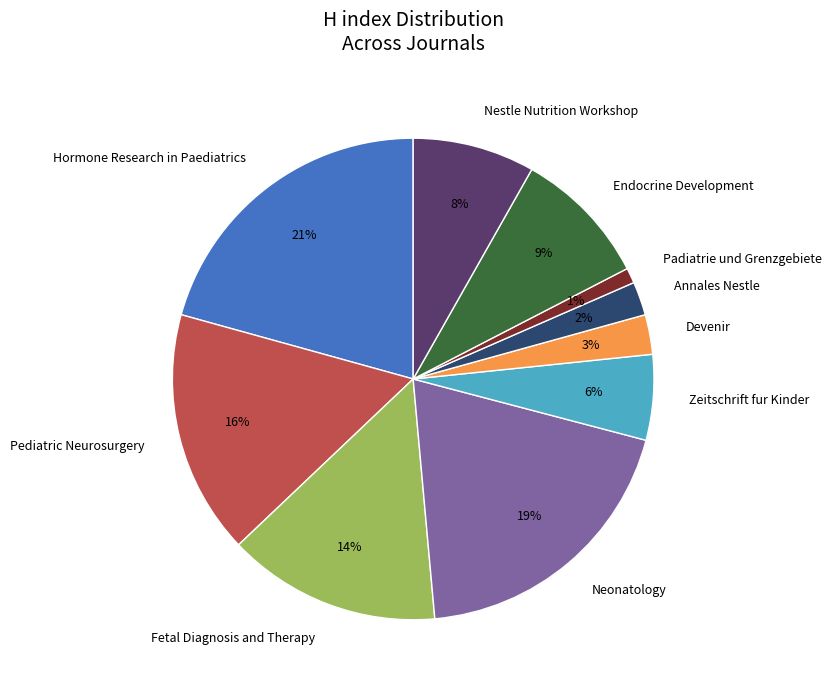

Do Fetal Diagnosis and Therapy and Zeitschrift fur Kinder together represent more than half of the pie?

No